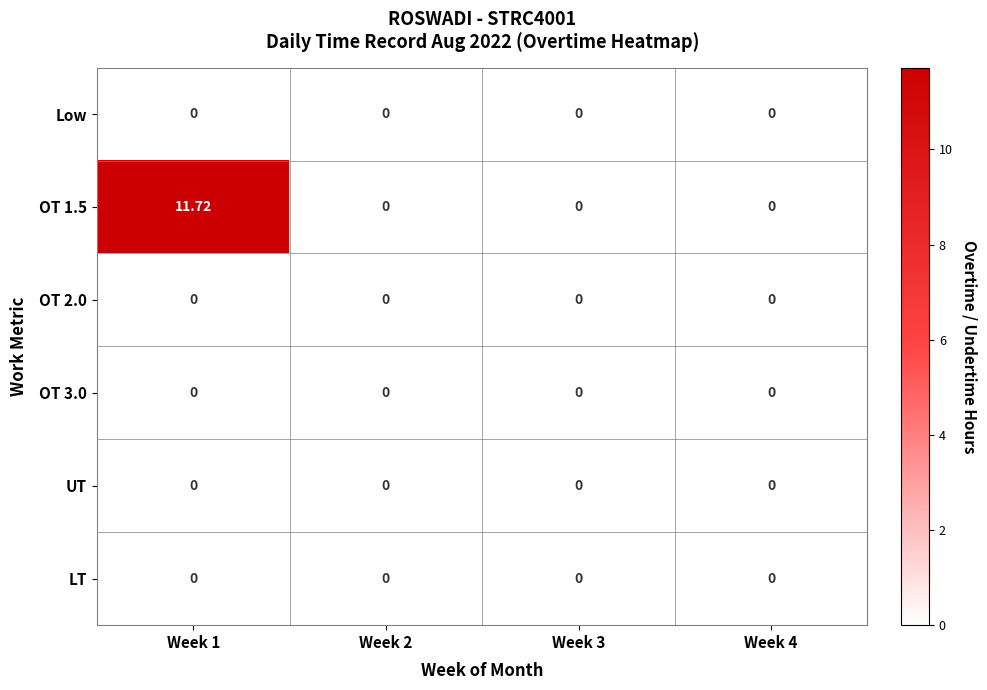

Reading left to right, extract all data points from this chart.

Low: Week 1=0.0	Week 2=0.0	Week 3=0.0	Week 4=0.0
OT 1.5: Week 1=11.7	Week 2=0.0	Week 3=0.0	Week 4=0.0
OT 2.0: Week 1=0.0	Week 2=0.0	Week 3=0.0	Week 4=0.0
OT 3.0: Week 1=0.0	Week 2=0.0	Week 3=0.0	Week 4=0.0
UT: Week 1=0.0	Week 2=0.0	Week 3=0.0	Week 4=0.0
LT: Week 1=0.0	Week 2=0.0	Week 3=0.0	Week 4=0.0